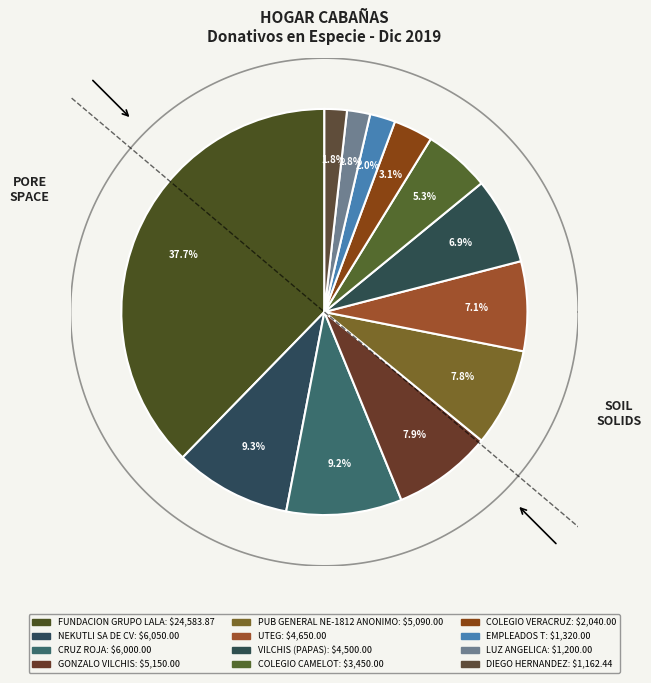

To the nearest percent, what is the average slice percentage?

8%